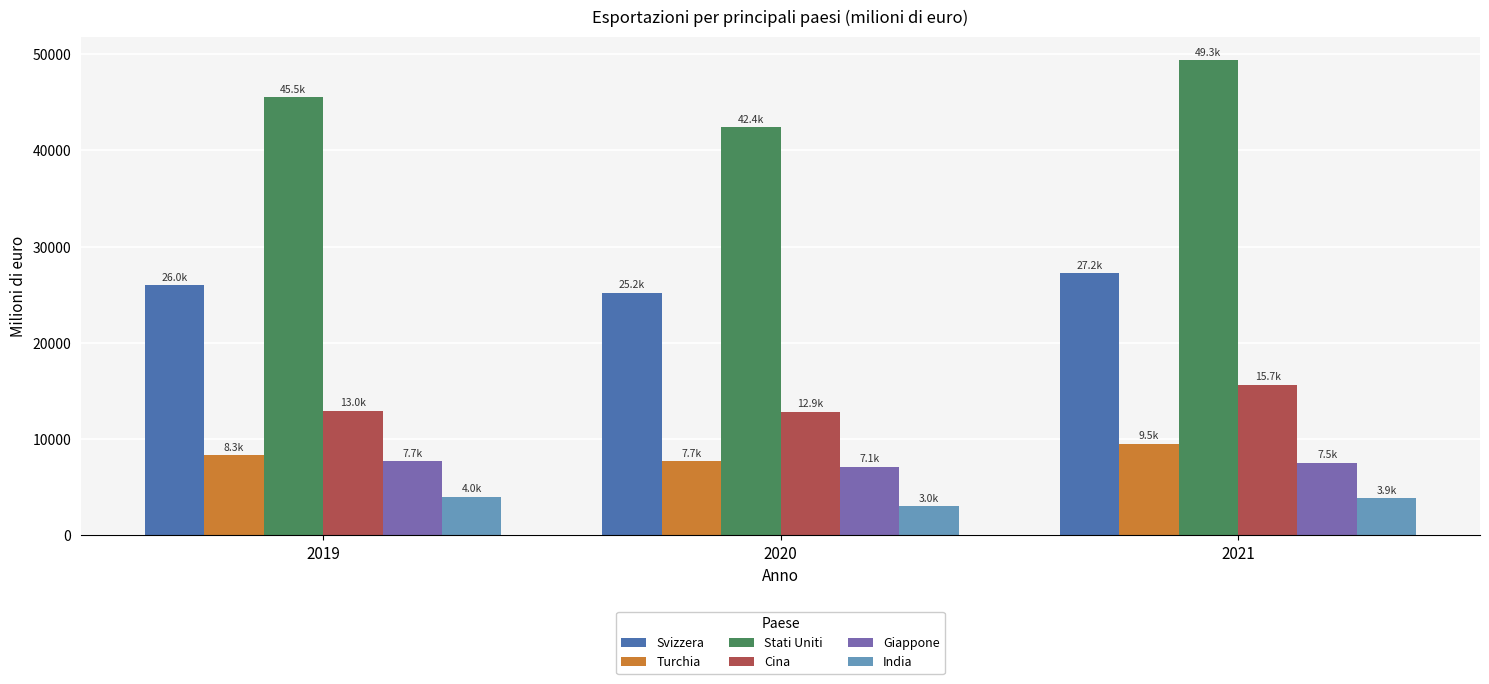

At 2019, list the series in order from smallest to largest.

India, Giappone, Turchia, Cina, Svizzera, Stati Uniti